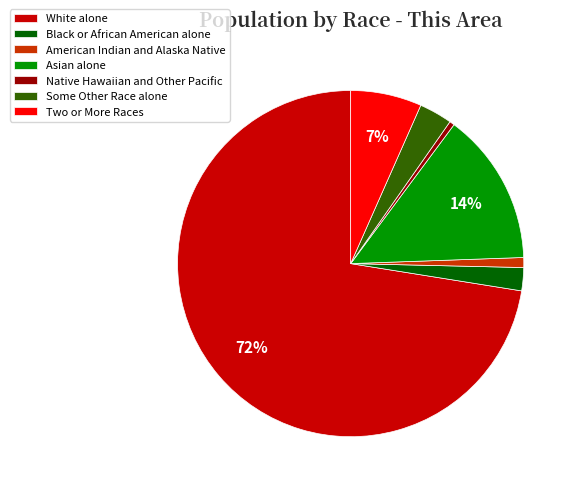

Which has a higher value, Black or African American alone or Asian alone?

Asian alone